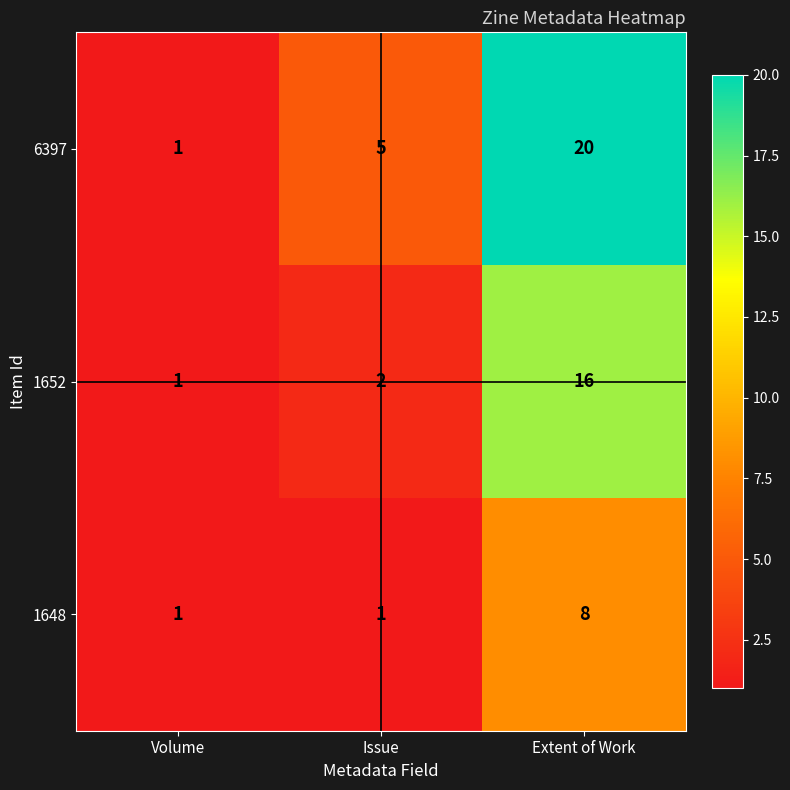

What is the sum of the 1652 values at Volume and Extent of Work?

17